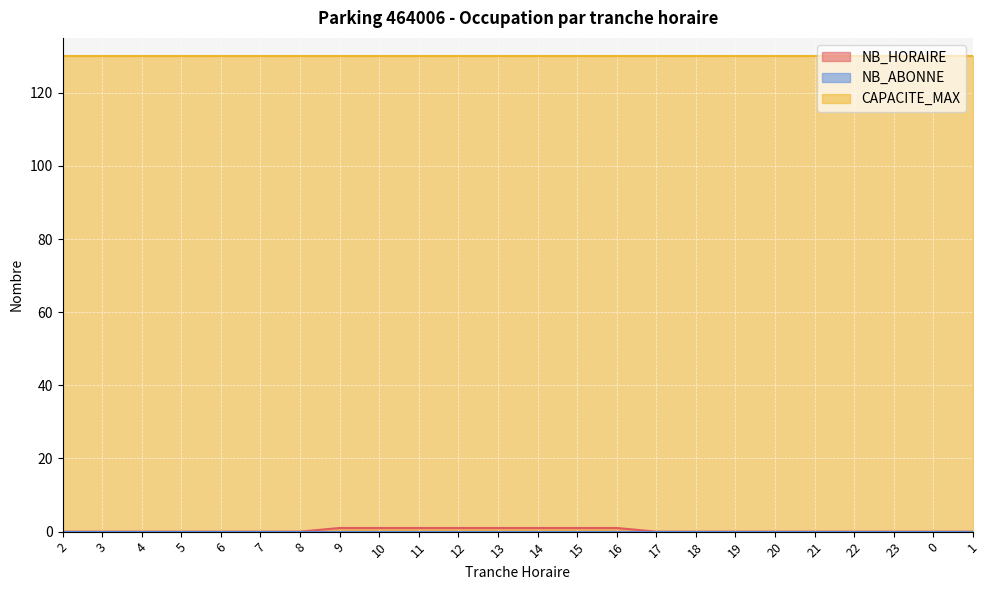

Where is CAPACITE_MAX nearest to the value 130?

2